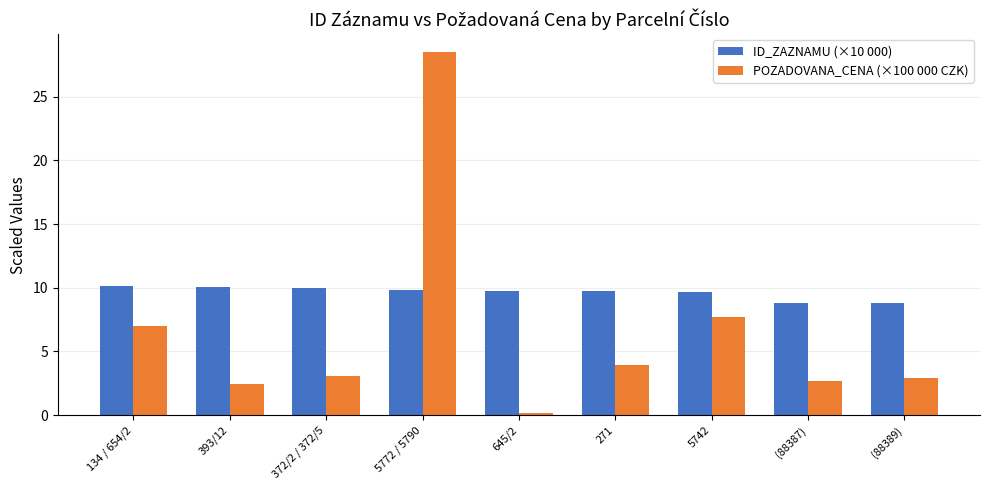

Which series changed the most between 5742 and (88387)?

POZADOVANA_CENA (×100 000 CZK)